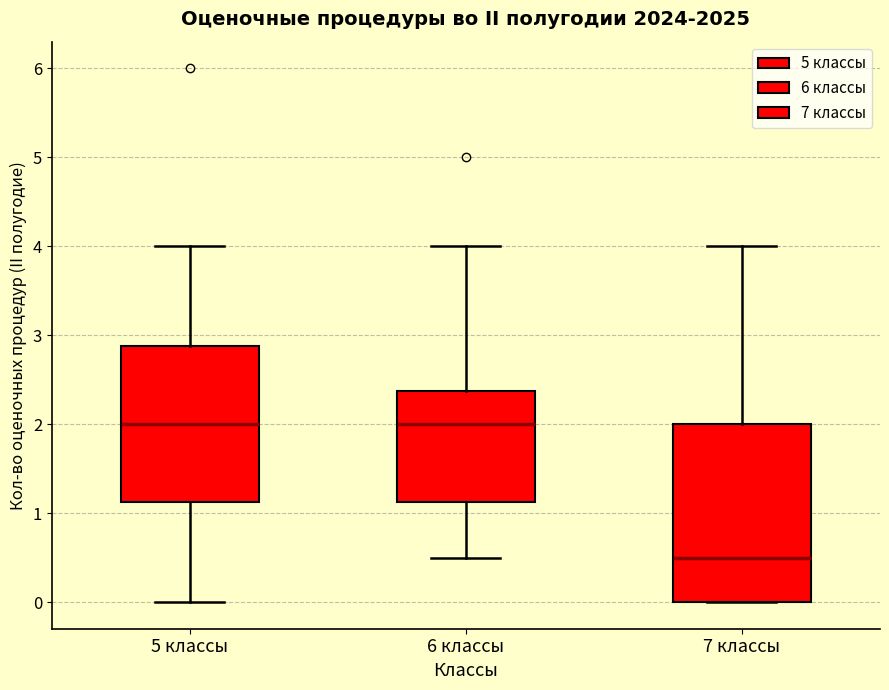

Where does the median line of the box for 5 классы sit on the y-axis? The values are not printed on the chart, so give them approximately, as read against the axis.

2.0